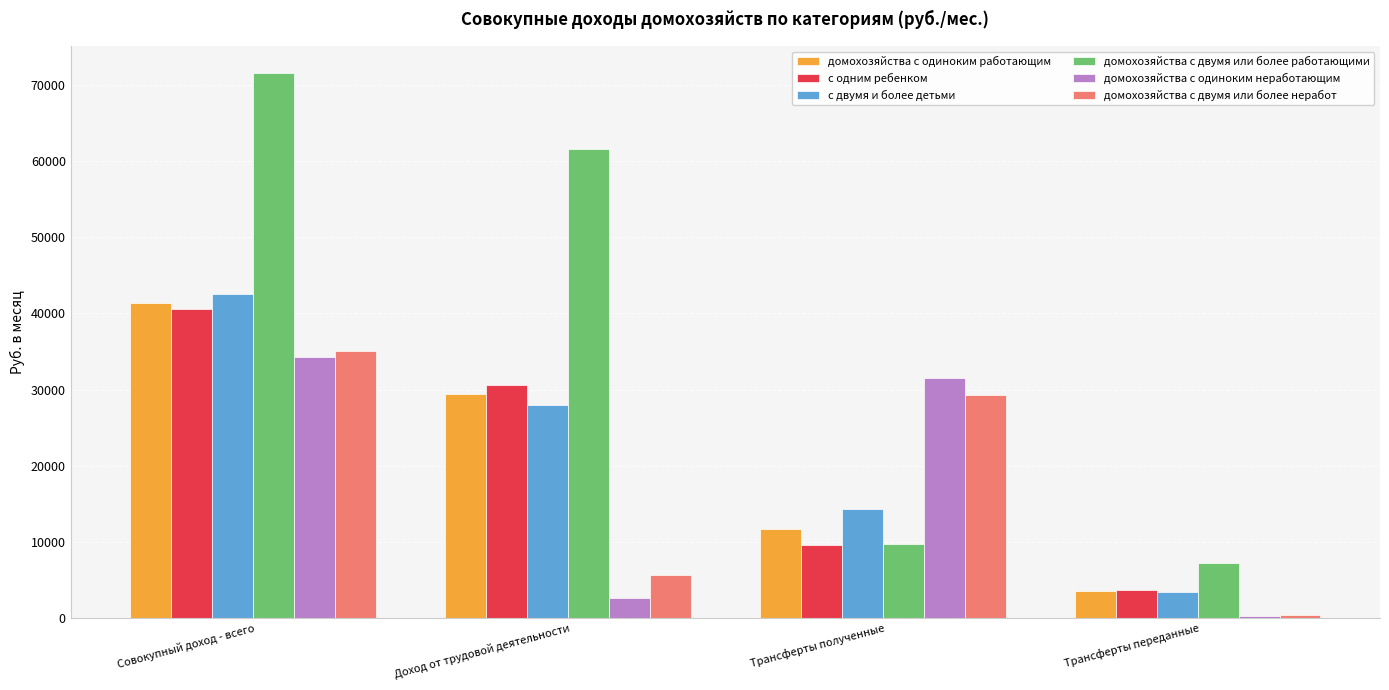

Where does the с одним ребенком series first go above 30575?

Совокупный доход - всего